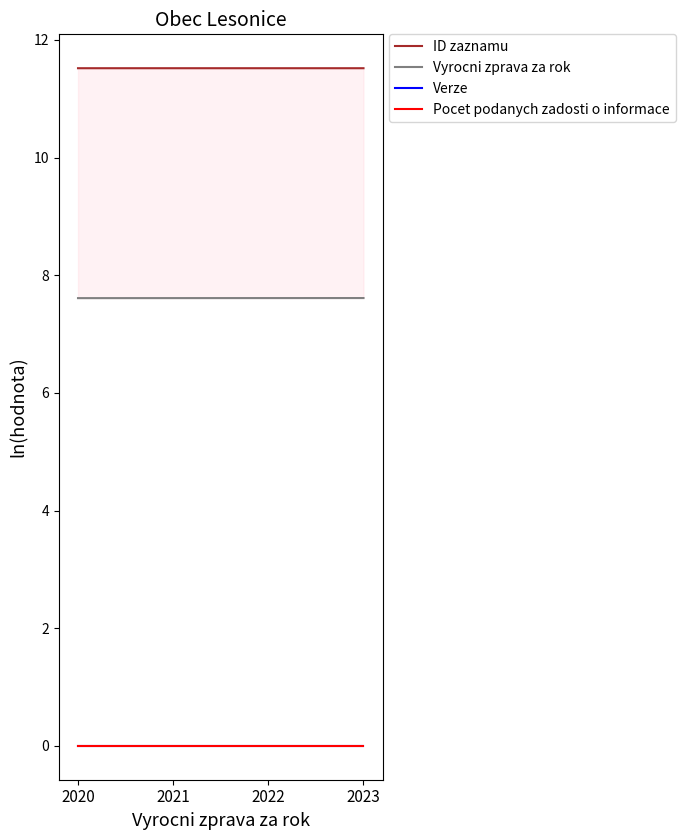

Reading left to right, transcribe all the data shown in this chart.

ID zaznamu: 11.5	11.5	11.5	11.5
Vyrocni zprava za rok: 7.6	7.6	7.6	7.6
Verze: 0.0	0.0	0.0	0.0
Pocet podanych zadosti o informace: 0.0	0.0	0.0	0.0